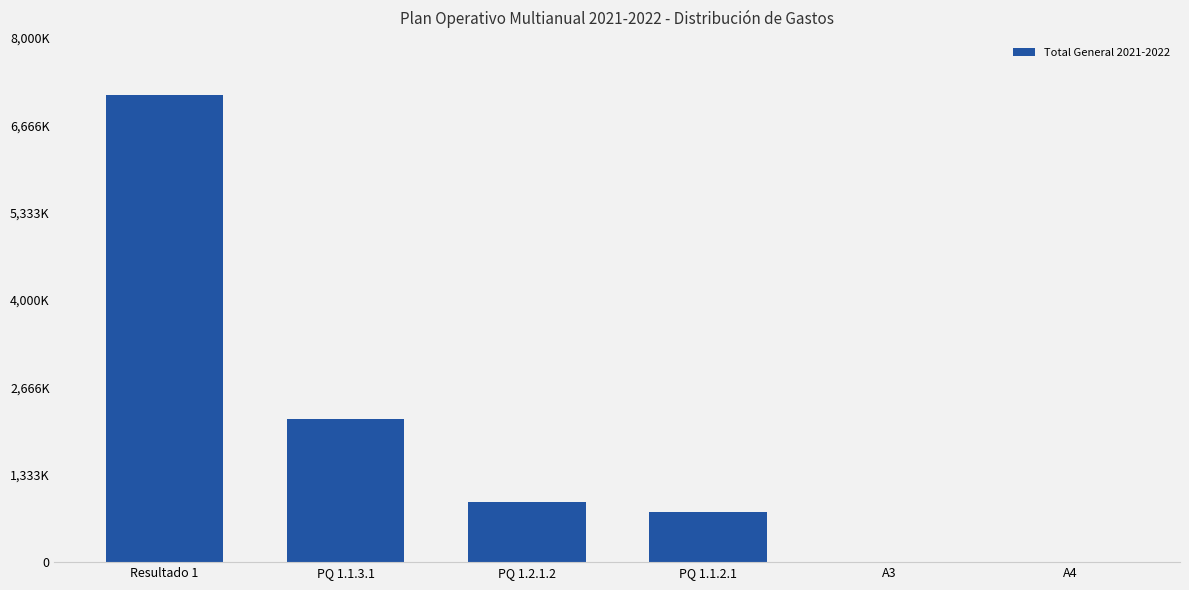

Are the bars horizontal?

No